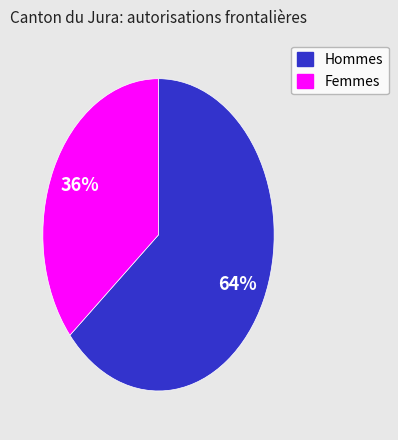

Which has a higher value, Femmes or Hommes?

Hommes